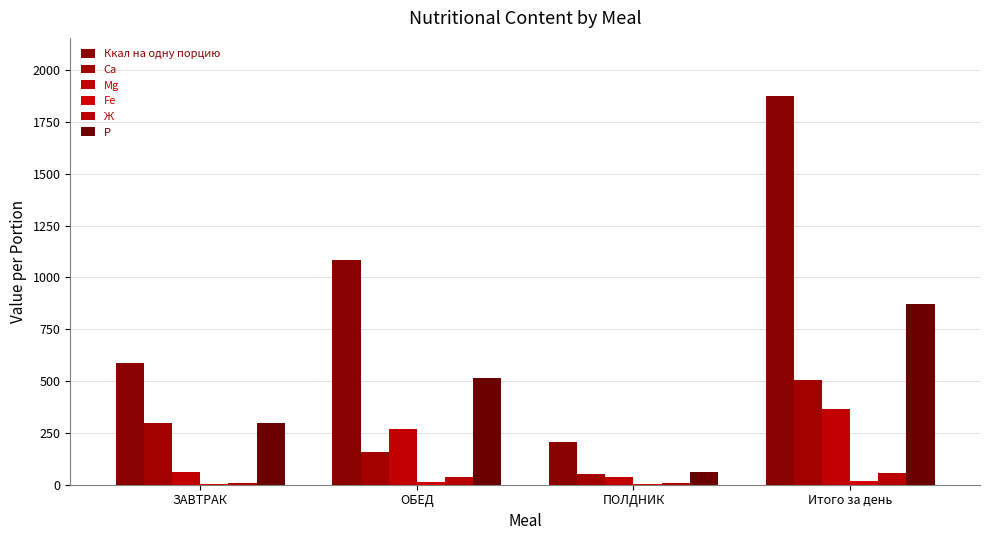

Are the bars grouped side by side (vs. stacked)?

Yes